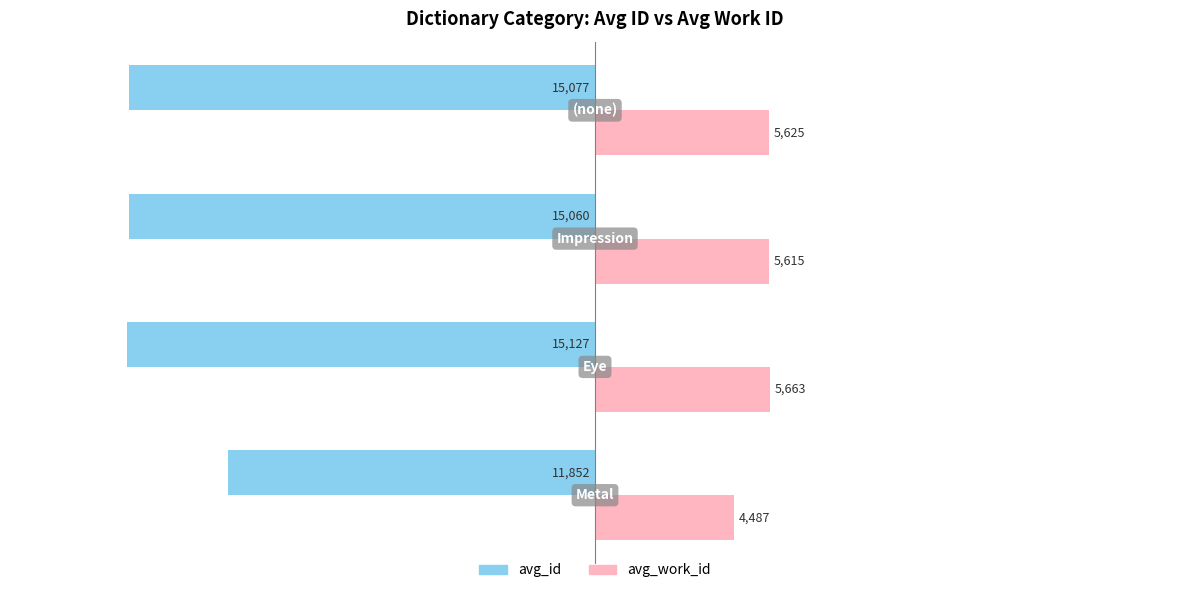

How many data points in avg_id are less than -15060?

2